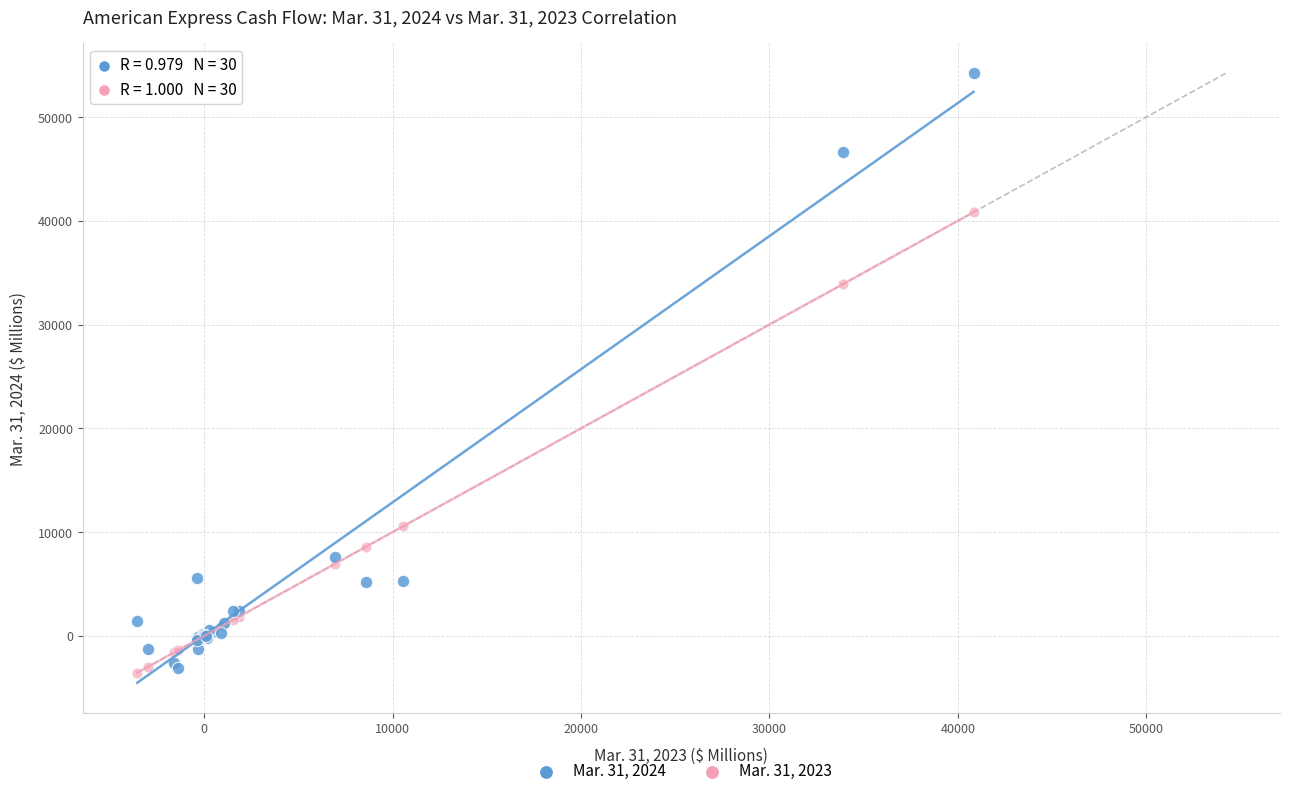

Which series has the widest spread of Y values?

Mar. 31, 2024